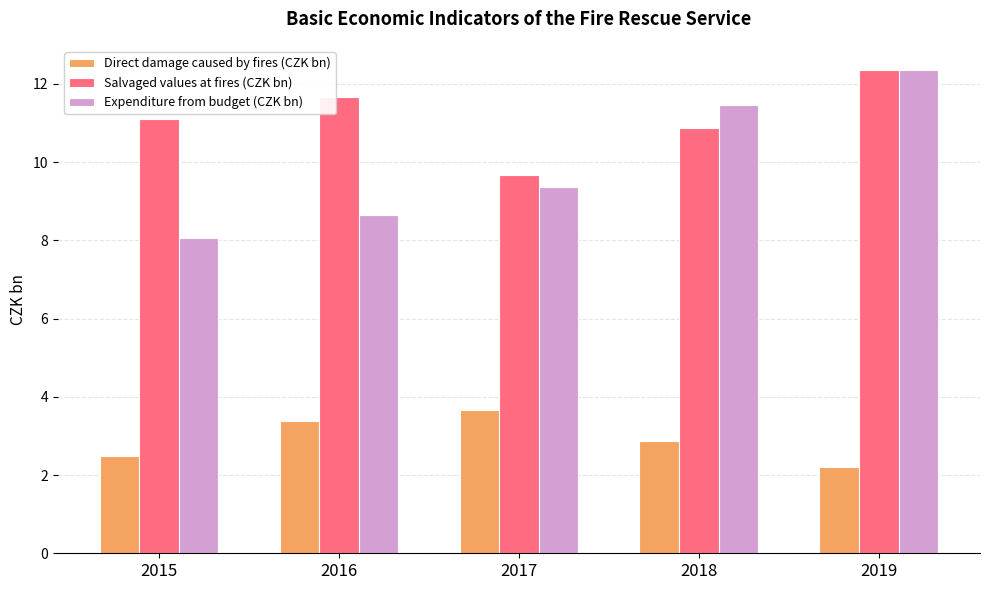

Reading right to left, what are all the values shown in this chart?

Direct damage caused by fires (CZK bn): 2019=2.2	2018=2.9	2017=3.7	2016=3.4	2015=2.5
Salvaged values at fires (CZK bn): 2019=12.4	2018=10.9	2017=9.7	2016=11.7	2015=11.1
Expenditure from budget (CZK bn): 2019=12.4	2018=11.5	2017=9.4	2016=8.7	2015=8.0